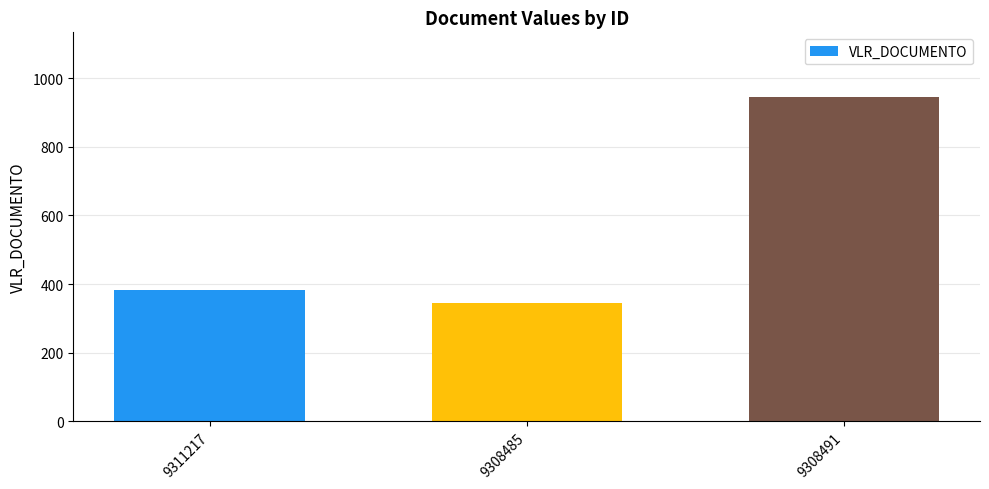

List the labels in order of value, smallest first.

9308485, 9311217, 9308491